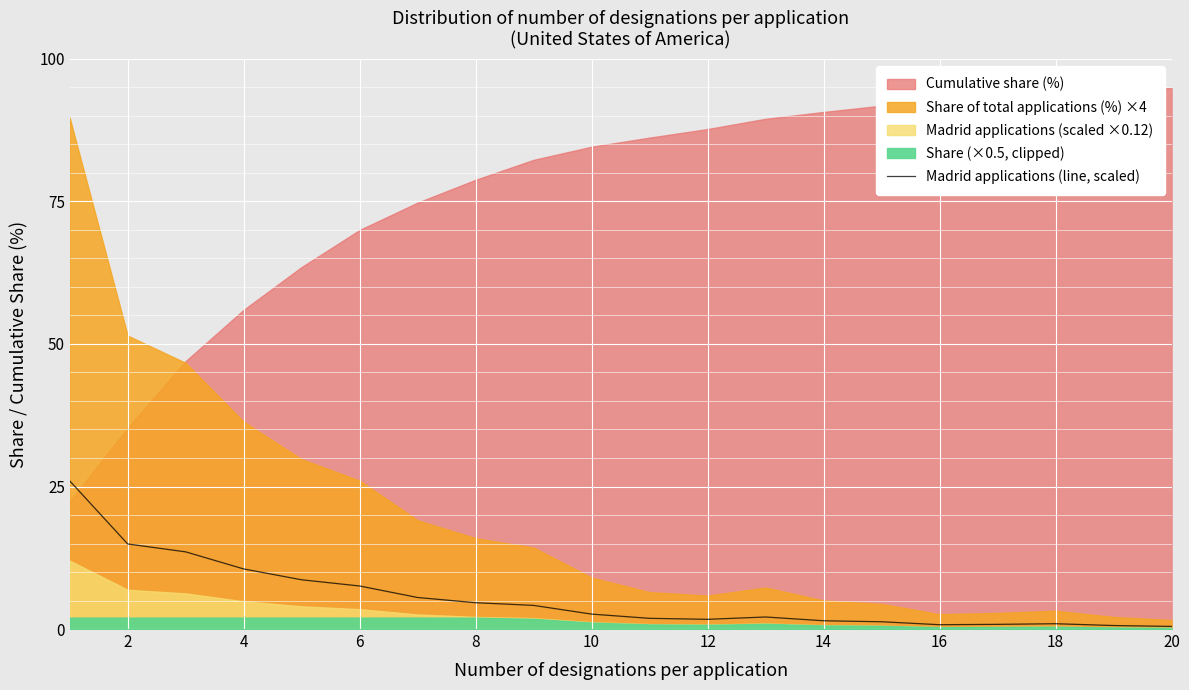

Reading left to right, list all the values displayed in this chart.

26.0	14.9	13.5	10.5	8.6	7.5	5.5	4.6	4.1	2.6	1.9	1.7	2.1	1.4	1.3	0.8	0.8	0.9	0.6	0.5